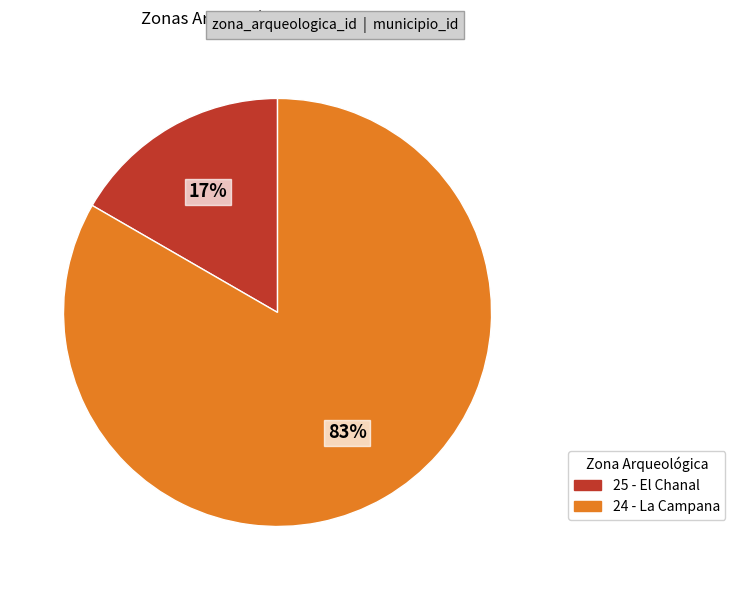

Is the sum of 25 - El Chanal and 24 - La Campana greater than half?

Yes